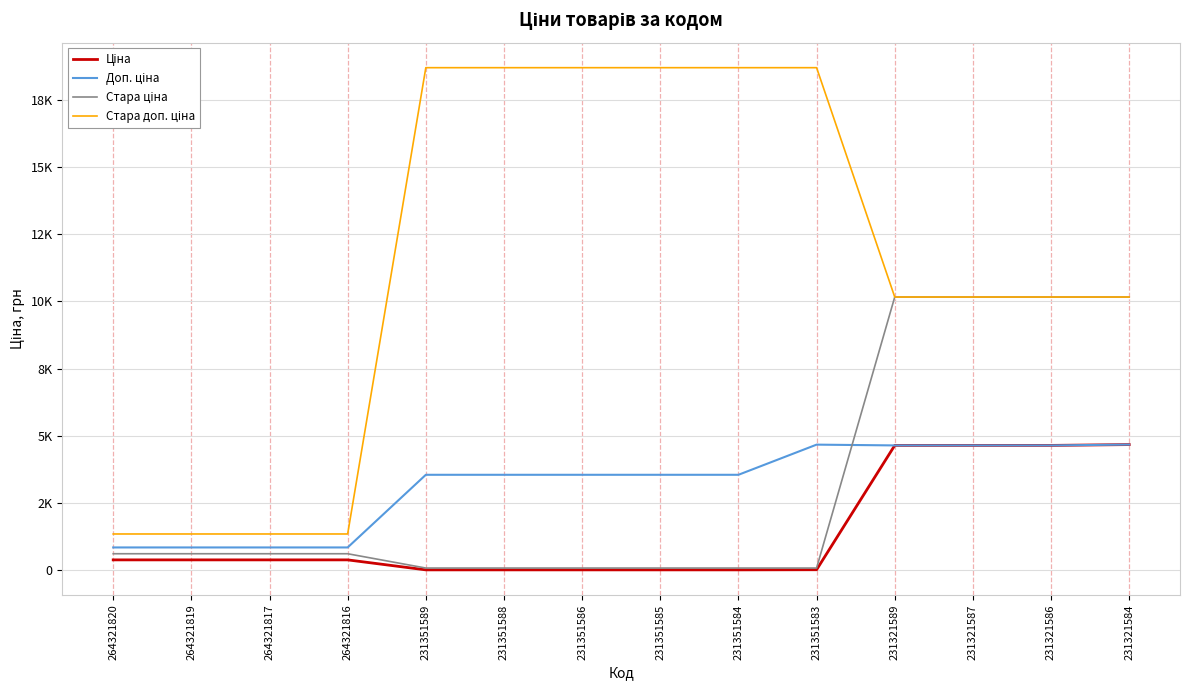

Is this an area chart (filled region under the line)?

No